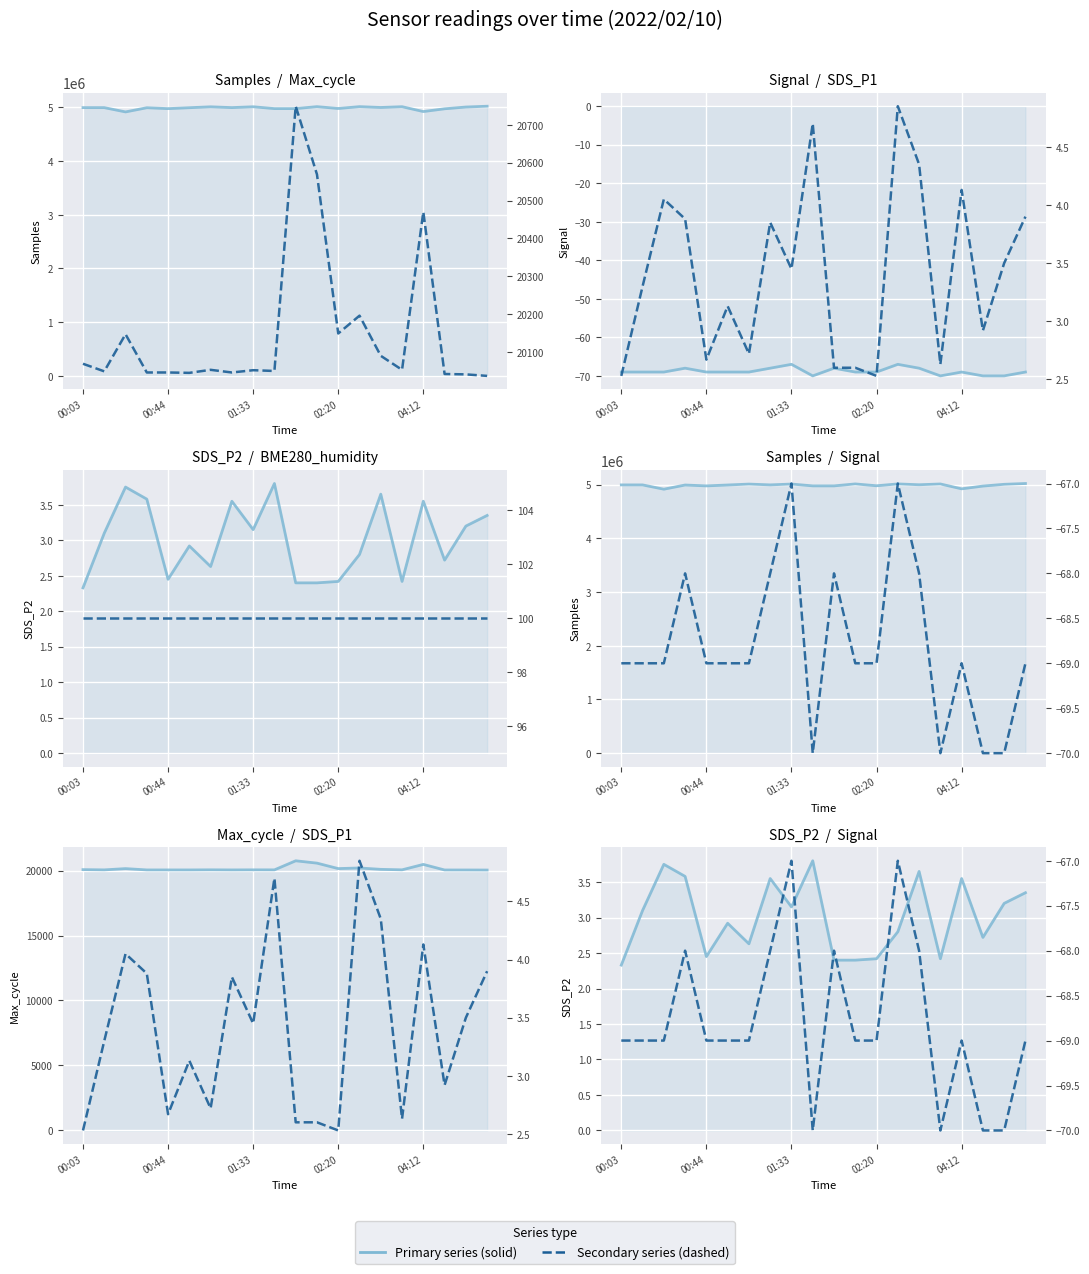

What is the average value of the Max_cycle series?

20150.0